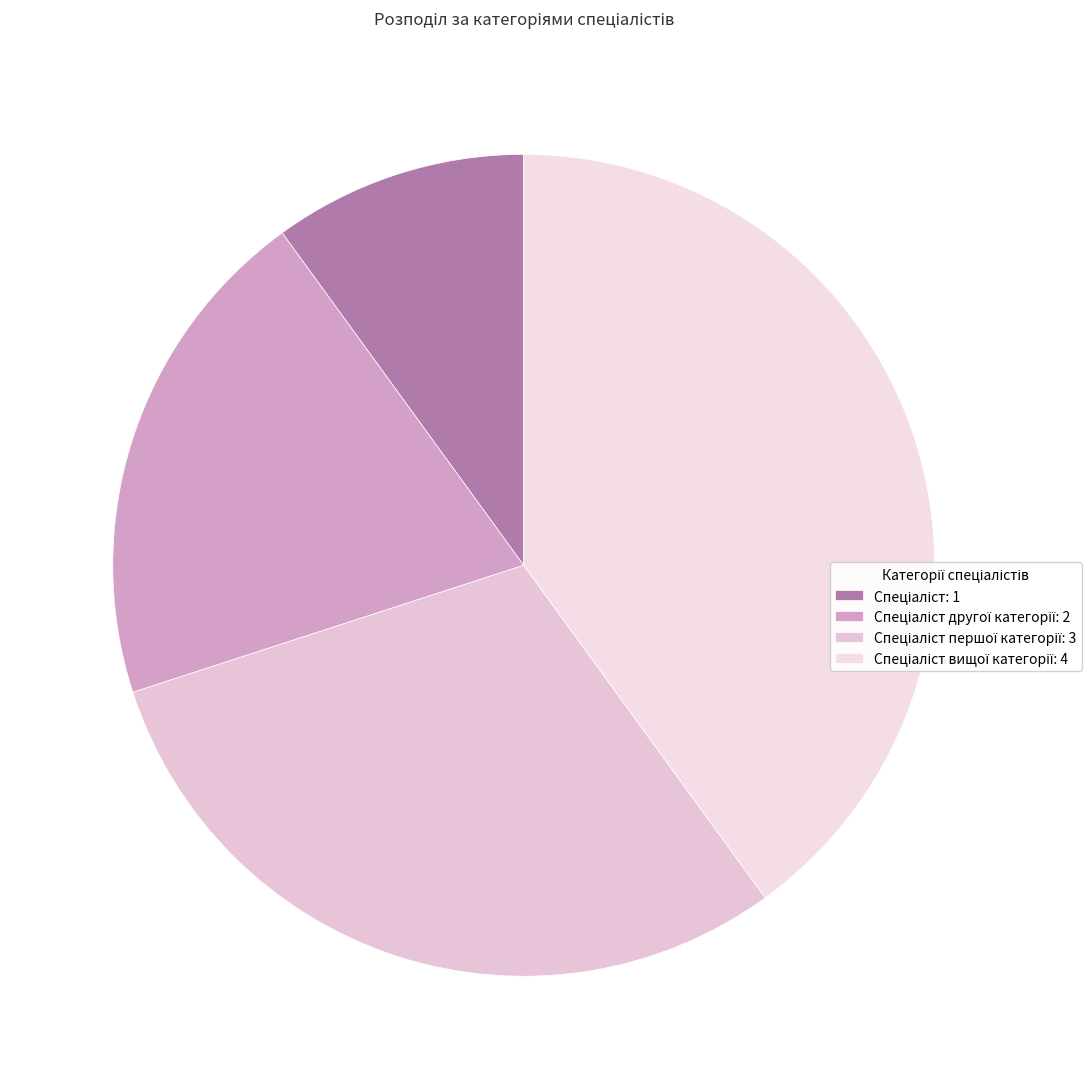

Is there any slice that represents more than half of the pie?

No